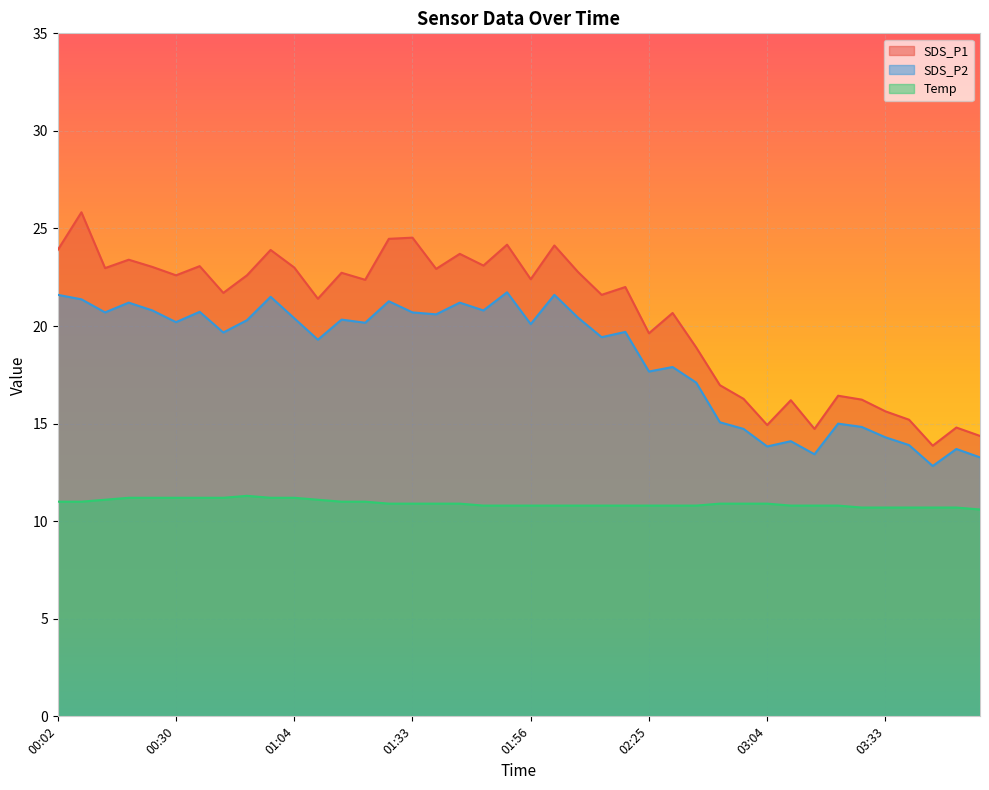

What is the difference between the maximum and second lowest values in the Temp series?

0.6